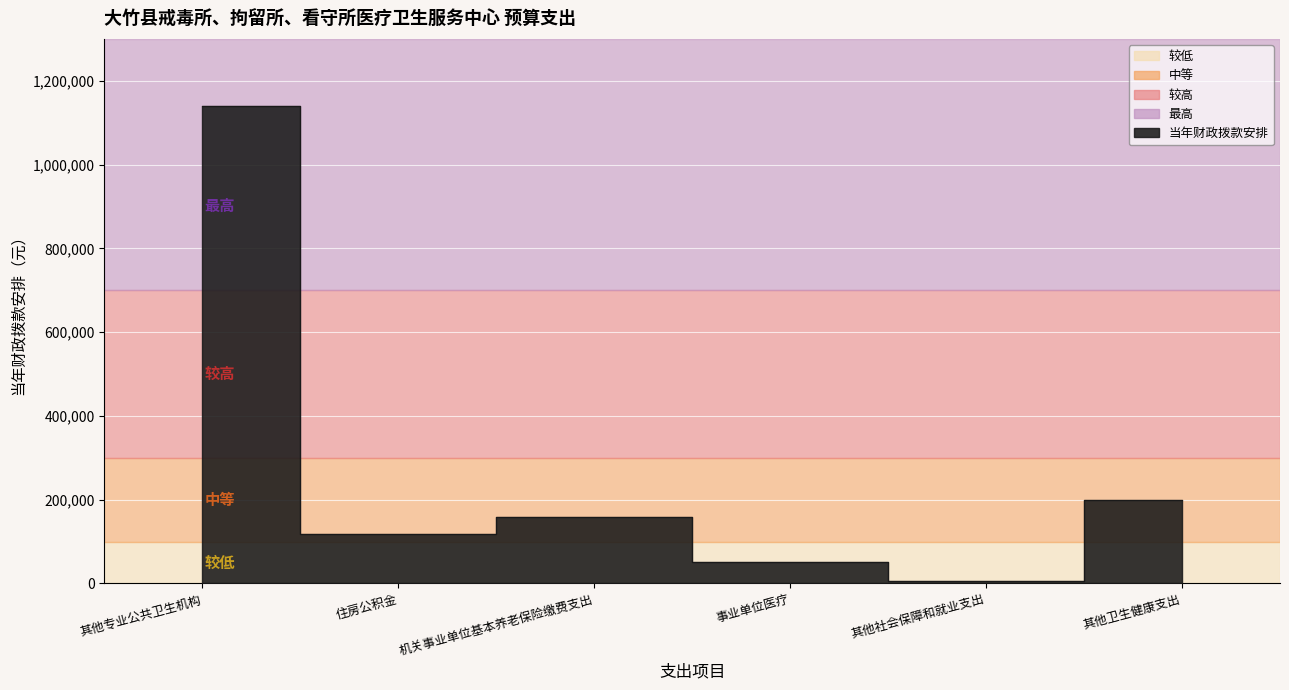

At which label is the value closest to 573120?

其他卫生健康支出